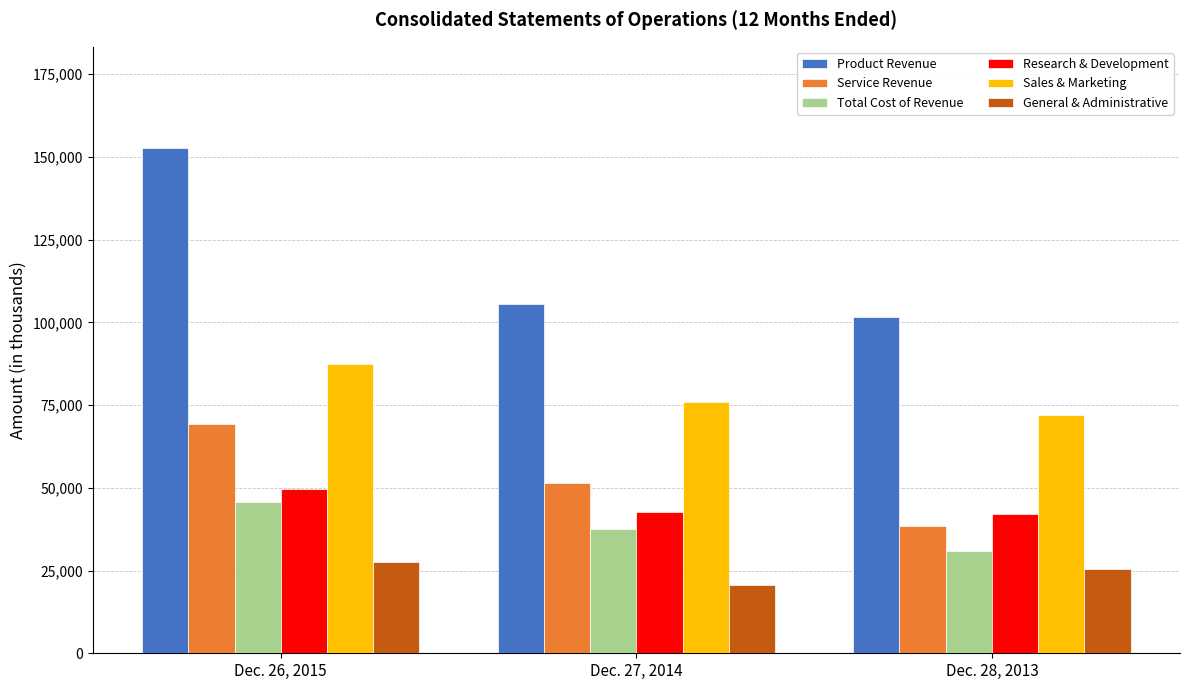

Reading right to left, list all the values displayed in this chart.

Product Revenue: 101717	105594	152734
Service Revenue: 38578	51536	69241
Total Cost of Revenue: 30830	37448	45795
Research & Development: 42067	42806	49571
Sales & Marketing: 72024	76063	87541
General & Administrative: 25575	20683	27459